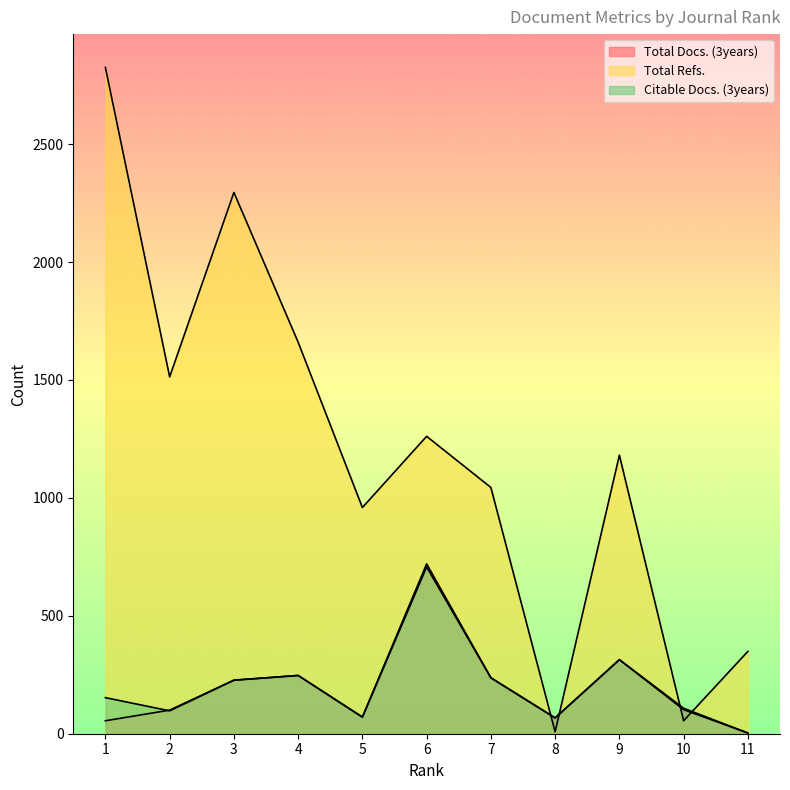

At which category does Citable Docs. (3years) reach its first local valley?

2